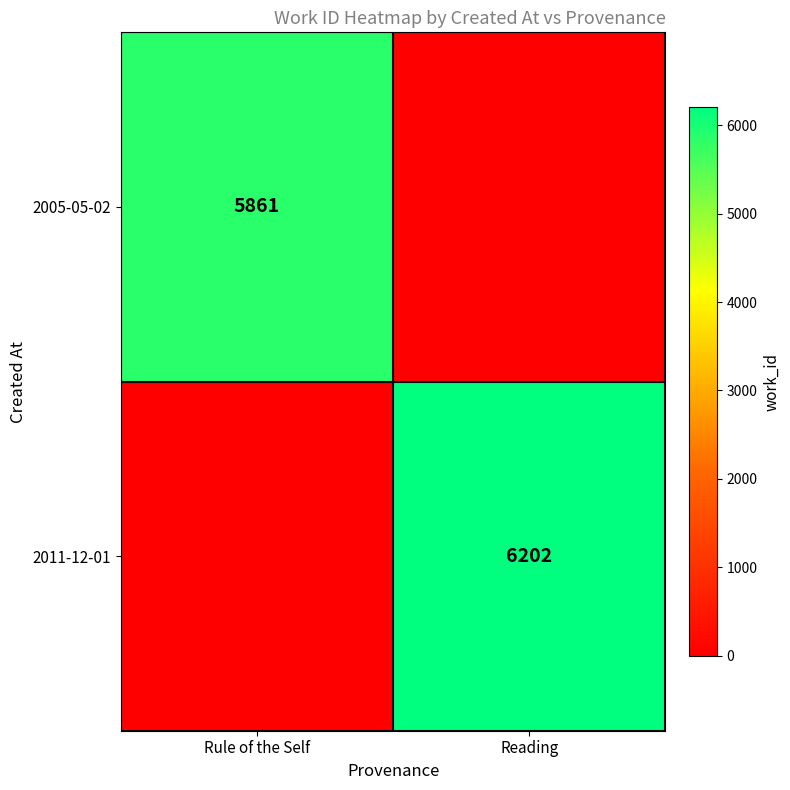

The 2005-05-02 series shows 8669 at Rule of the Self. True or false?

False